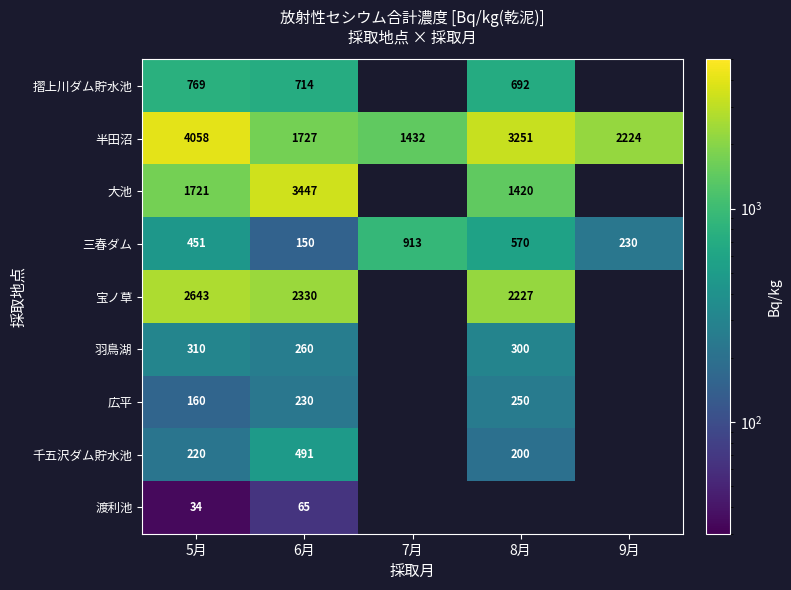

At how many categories does at least one series exceed 3117?

3